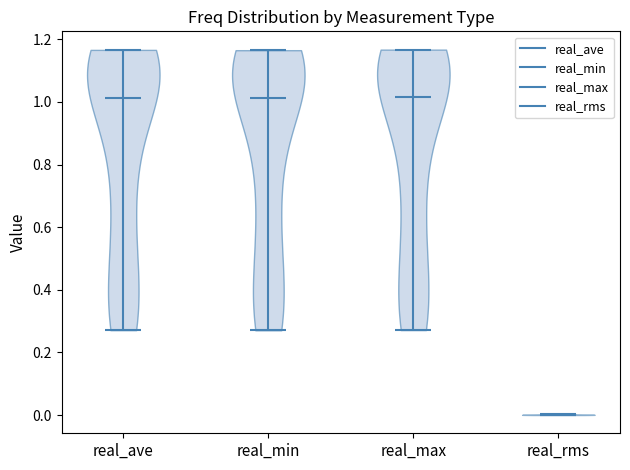

Reading left to right, read every violin against the y-axis: where its median line is, and the lowest and highest points it reaches. The values are not printed on the chart, so give them approximately, as read against the axis.

real_ave: median line 1.02, lowest point 0.28, highest point 1.16
real_min: median line 1.02, lowest point 0.28, highest point 1.16
real_max: median line 1.02, lowest point 0.28, highest point 1.16
real_rms: median line 0.00, lowest point 0.00, highest point 0.00